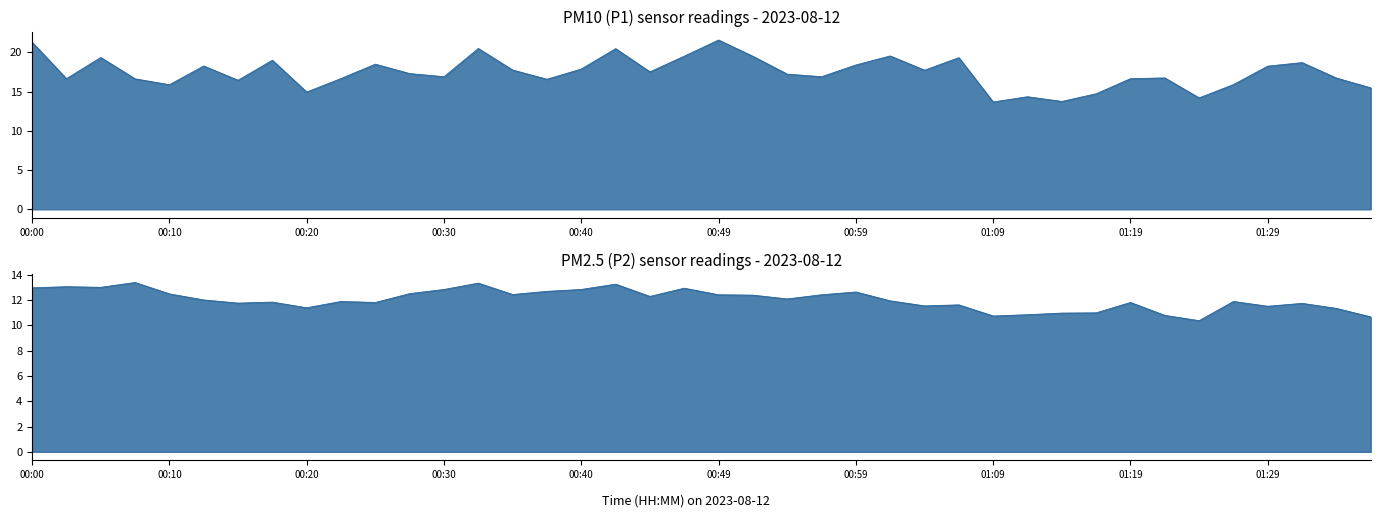

At which category is the sum across all series the highest?

00:00